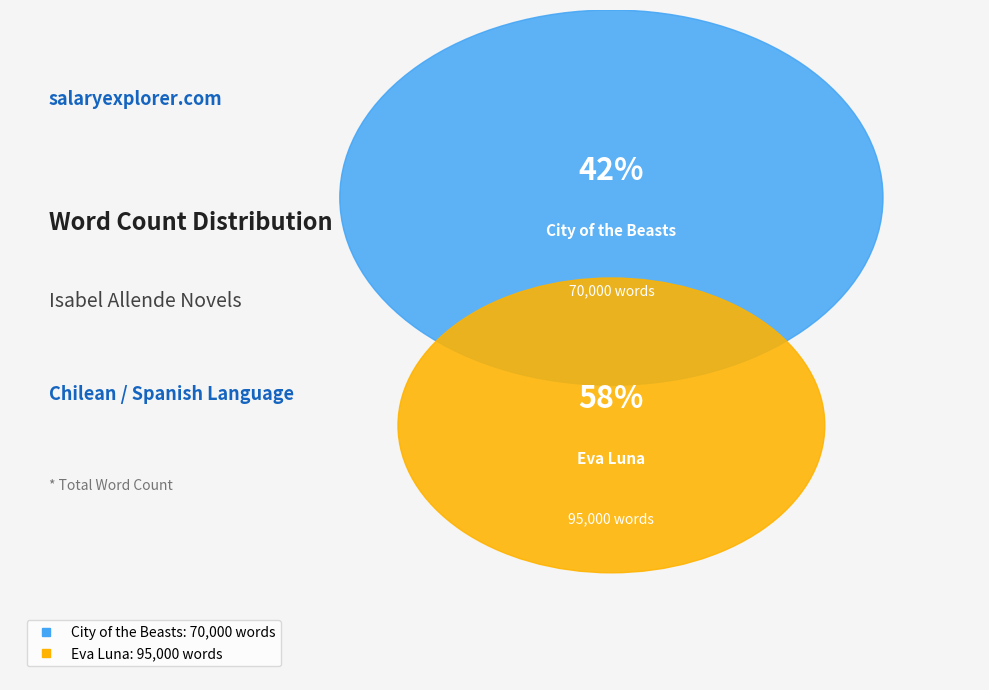

What portion of the pie excludes City of the Beasts?

57.6%